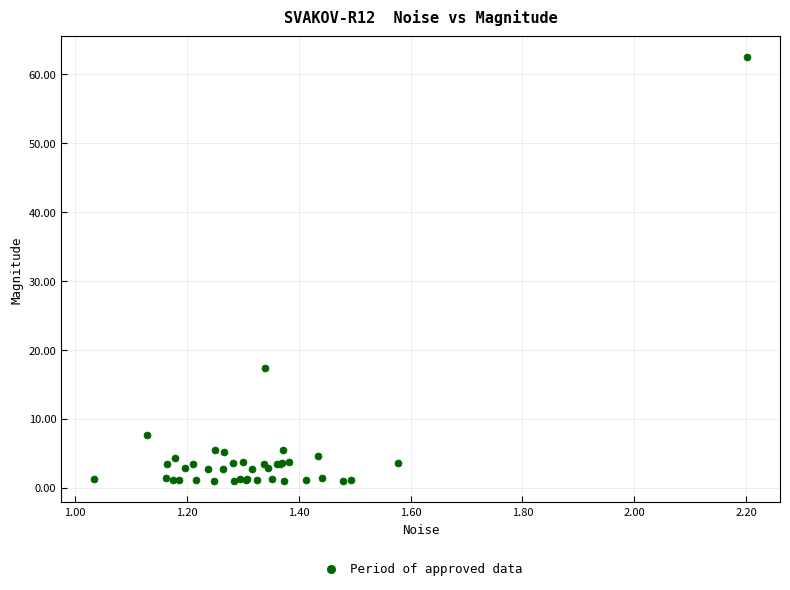

What Y value in the scatter plot is closest to 31?

17.3